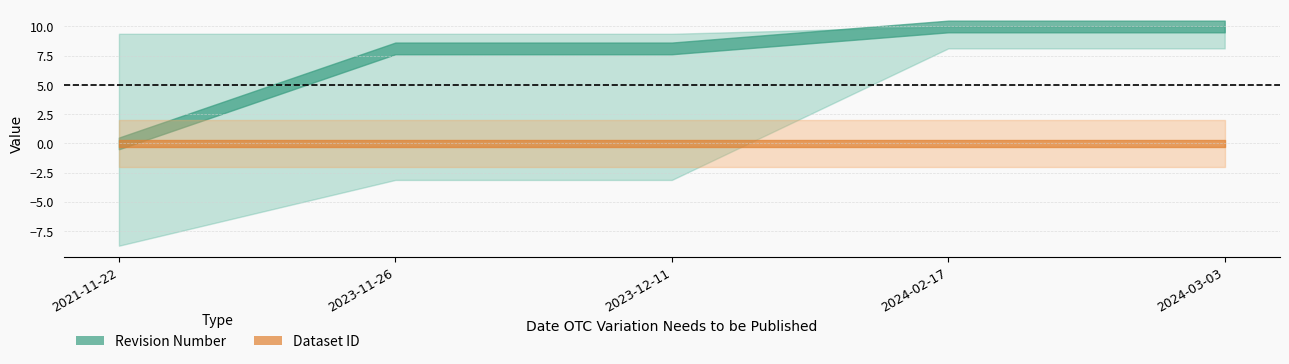

True or false: Revision Number and Dataset ID intersect in this chart.

False